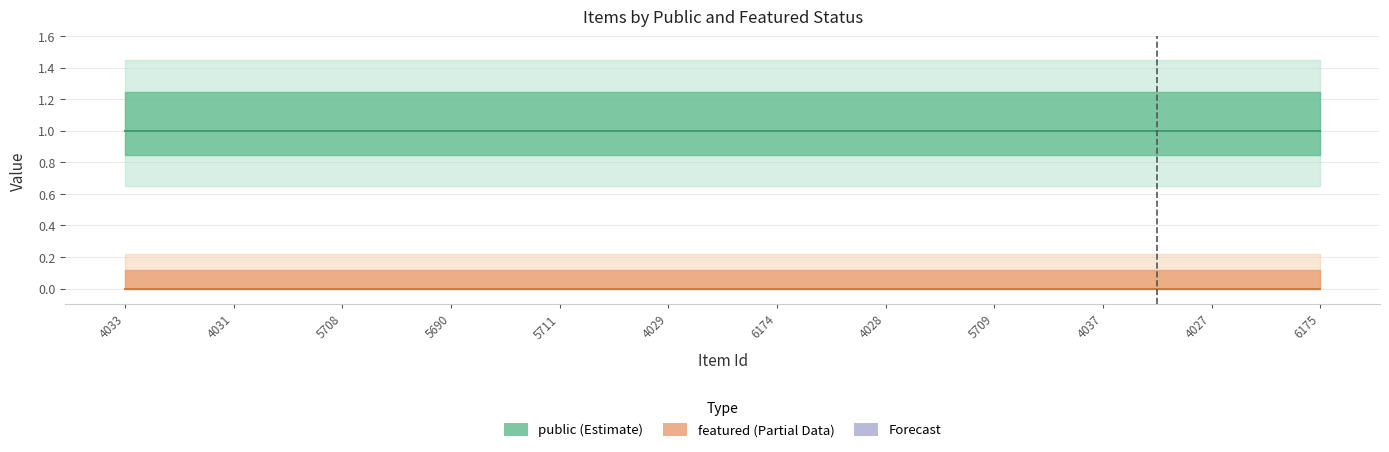

What value does the public series have at 5711?

1